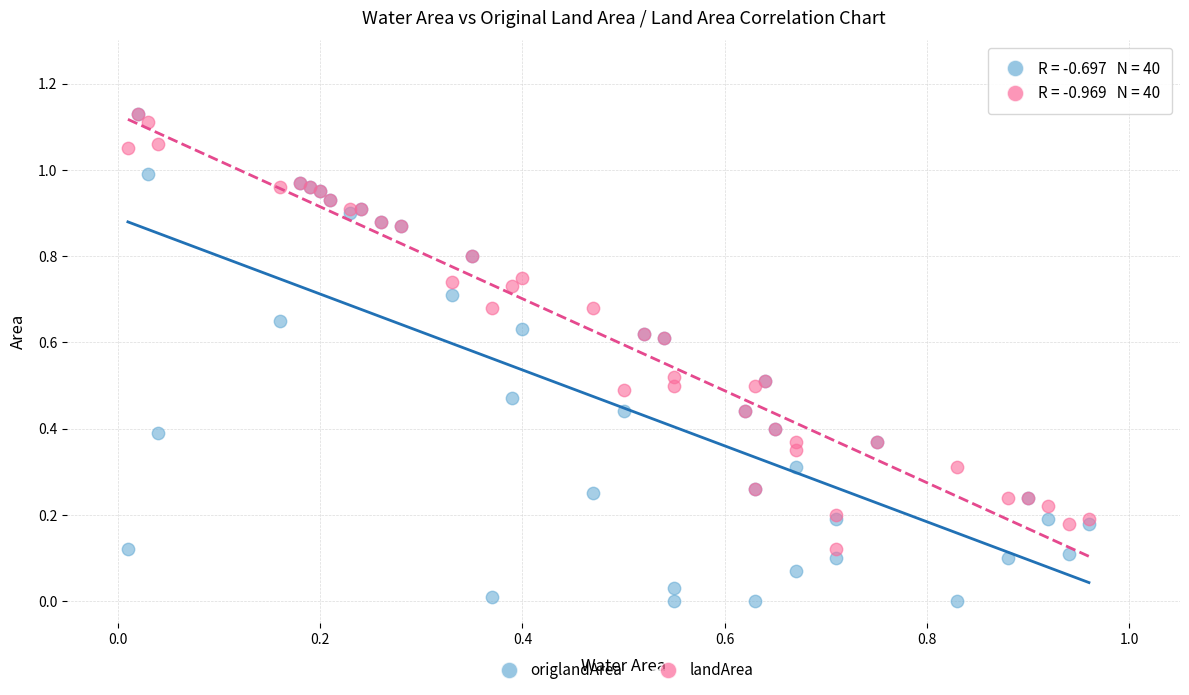

What are all the series names shown in the legend?

origlandArea, landArea